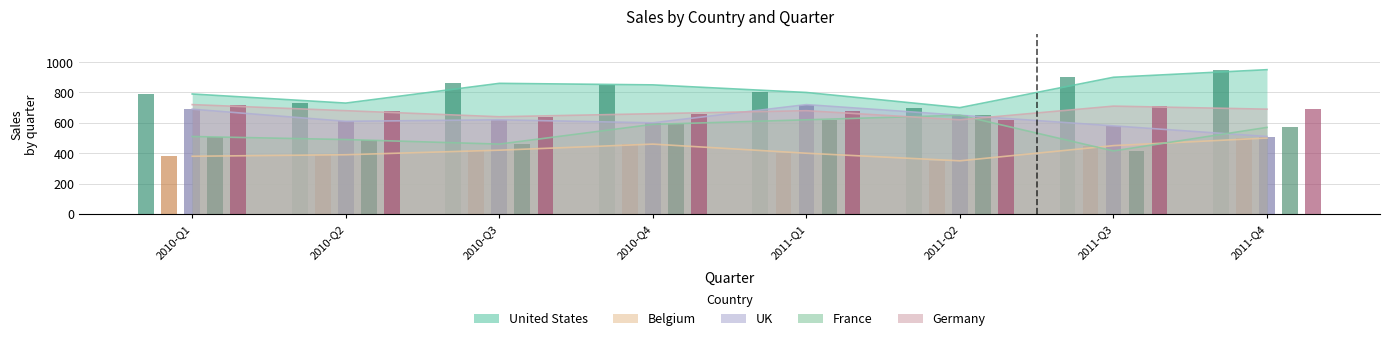

Reading left to right, extract all data points from this chart.

United States: 790	730	860	850	800	700	900	950
Belgium: 380	390	420	460	400	350	450	500
UK: 690	610	620	600	720	650	580	510
France: 510	490	460	590	620	650	415	570
Germany: 720	680	640	660	680	620	710	690